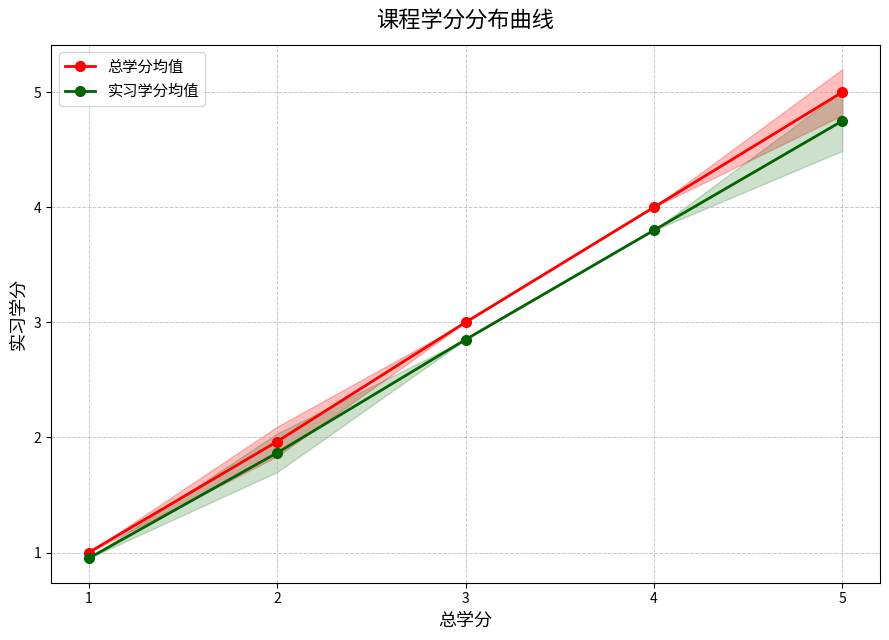

What is the difference between the 总学分均值 values at 5 and 1?

4.0